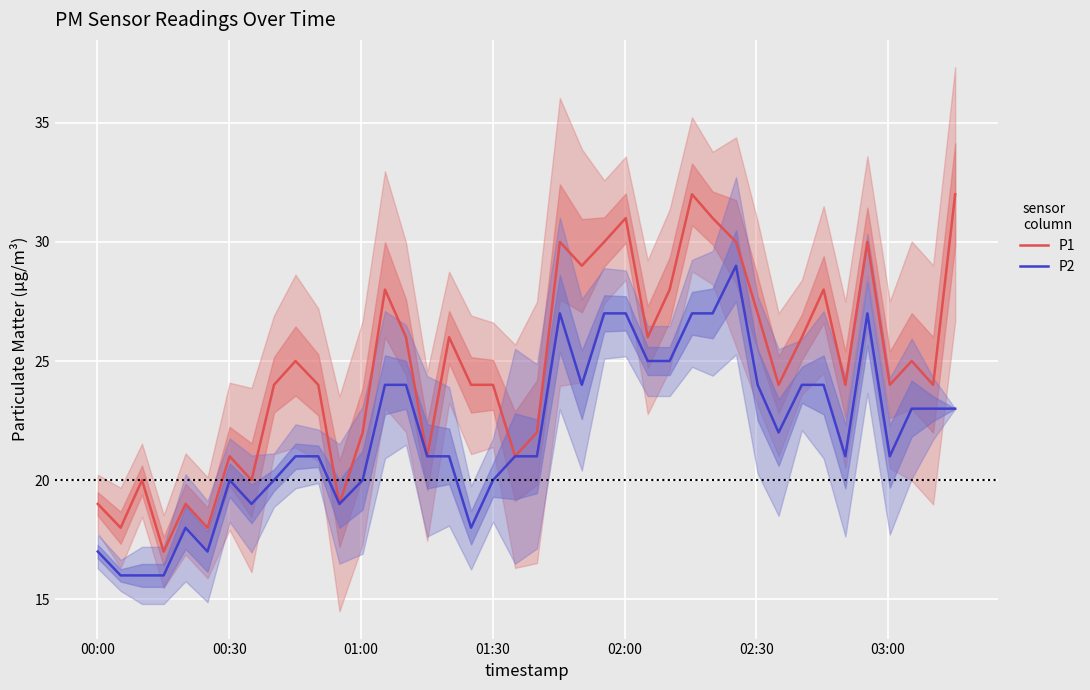

What is the minimum value for P1?

17